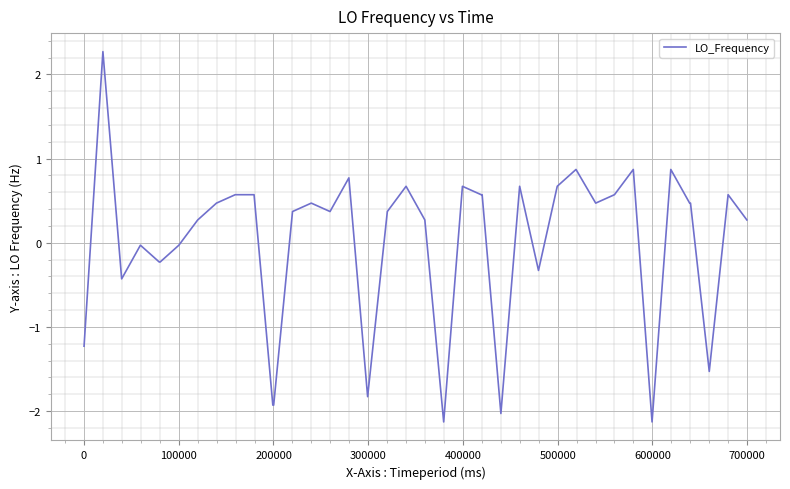

What is the smallest value displayed?

-2.1